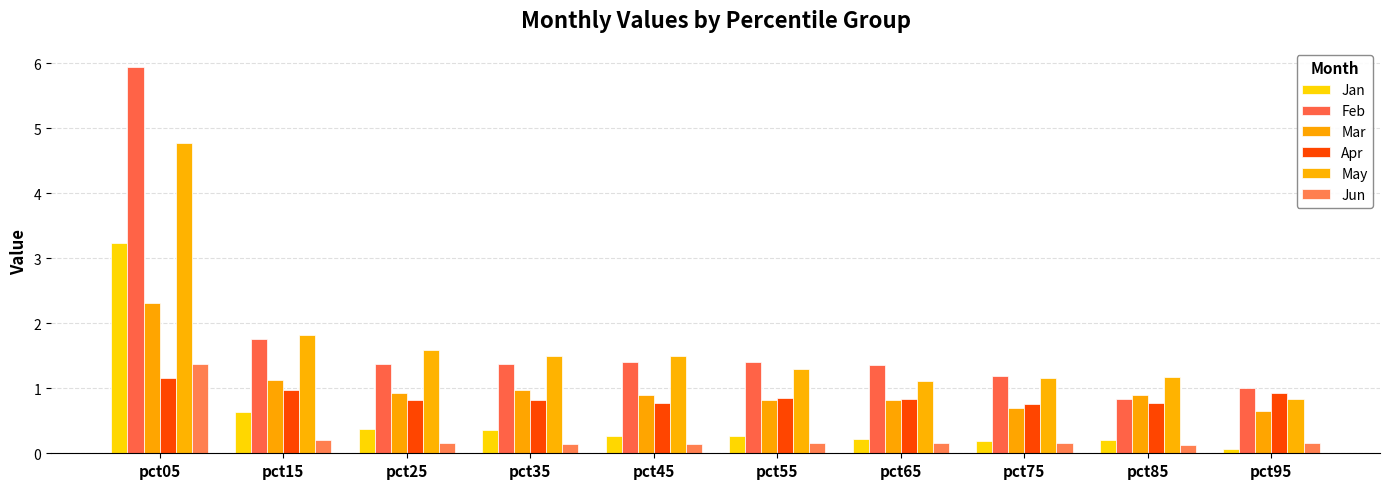

What are all the series names shown in the legend?

Jan, Feb, Mar, Apr, May, Jun